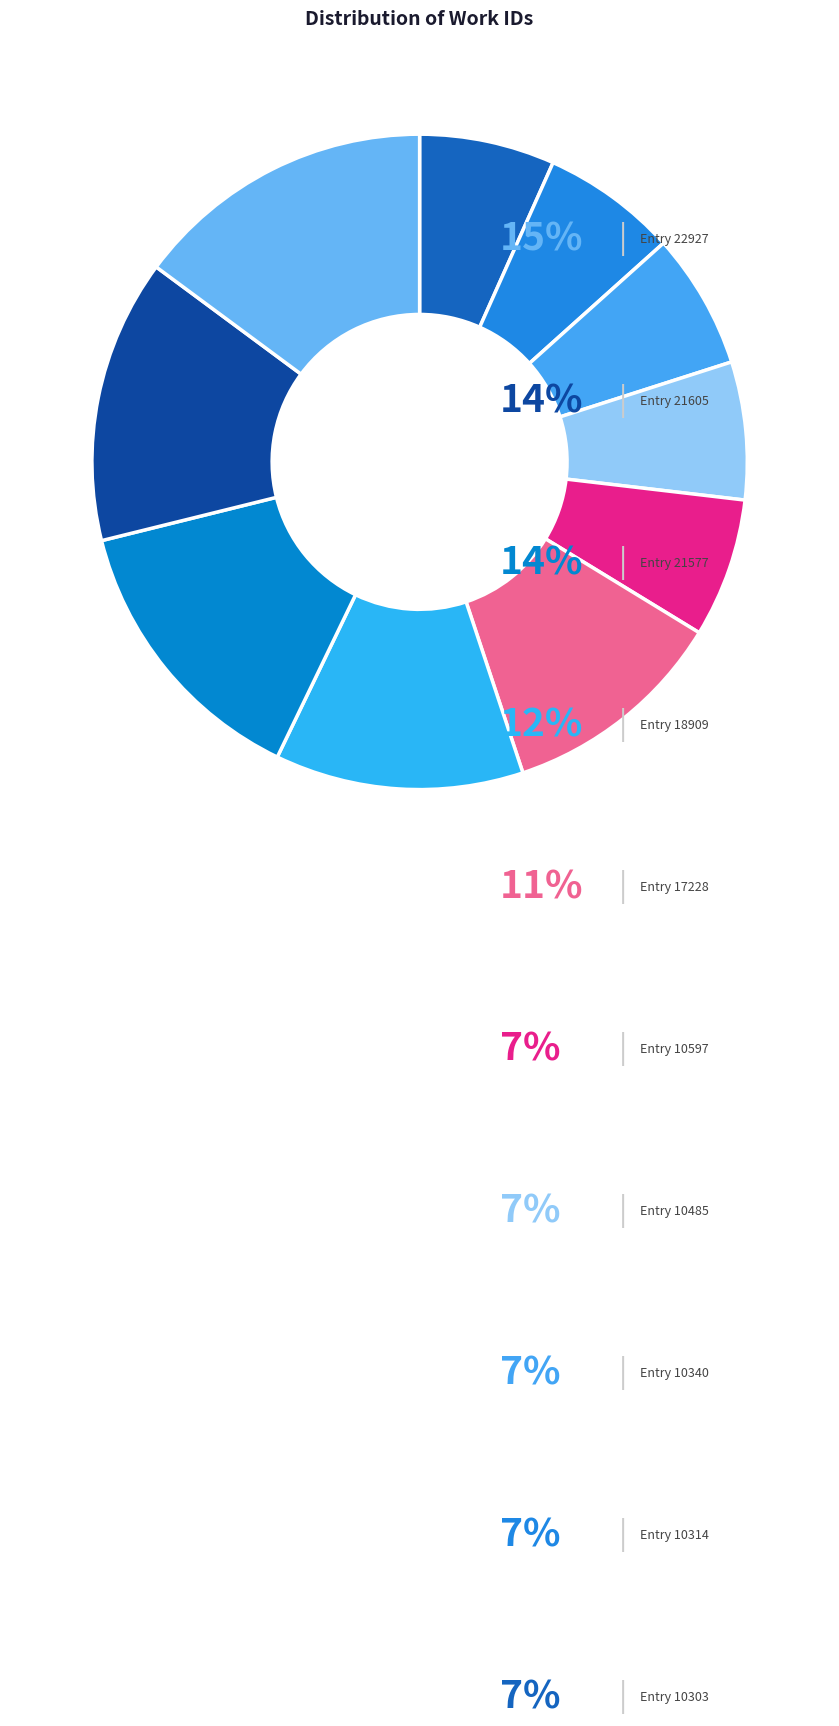

How many slices are in this pie chart?

10